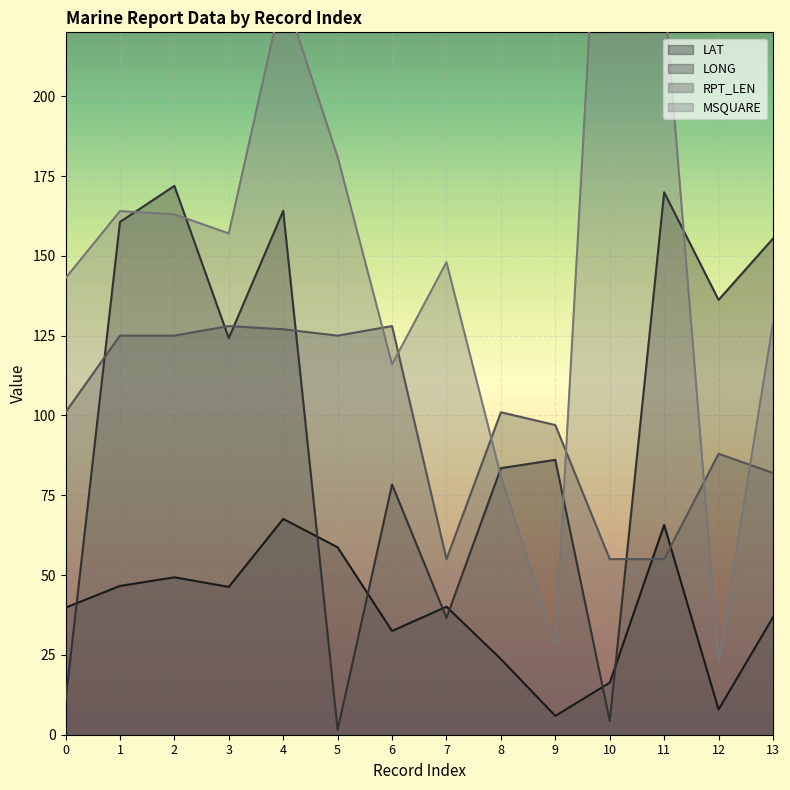

What is the difference between the highest and lowest values at 4?

165.4